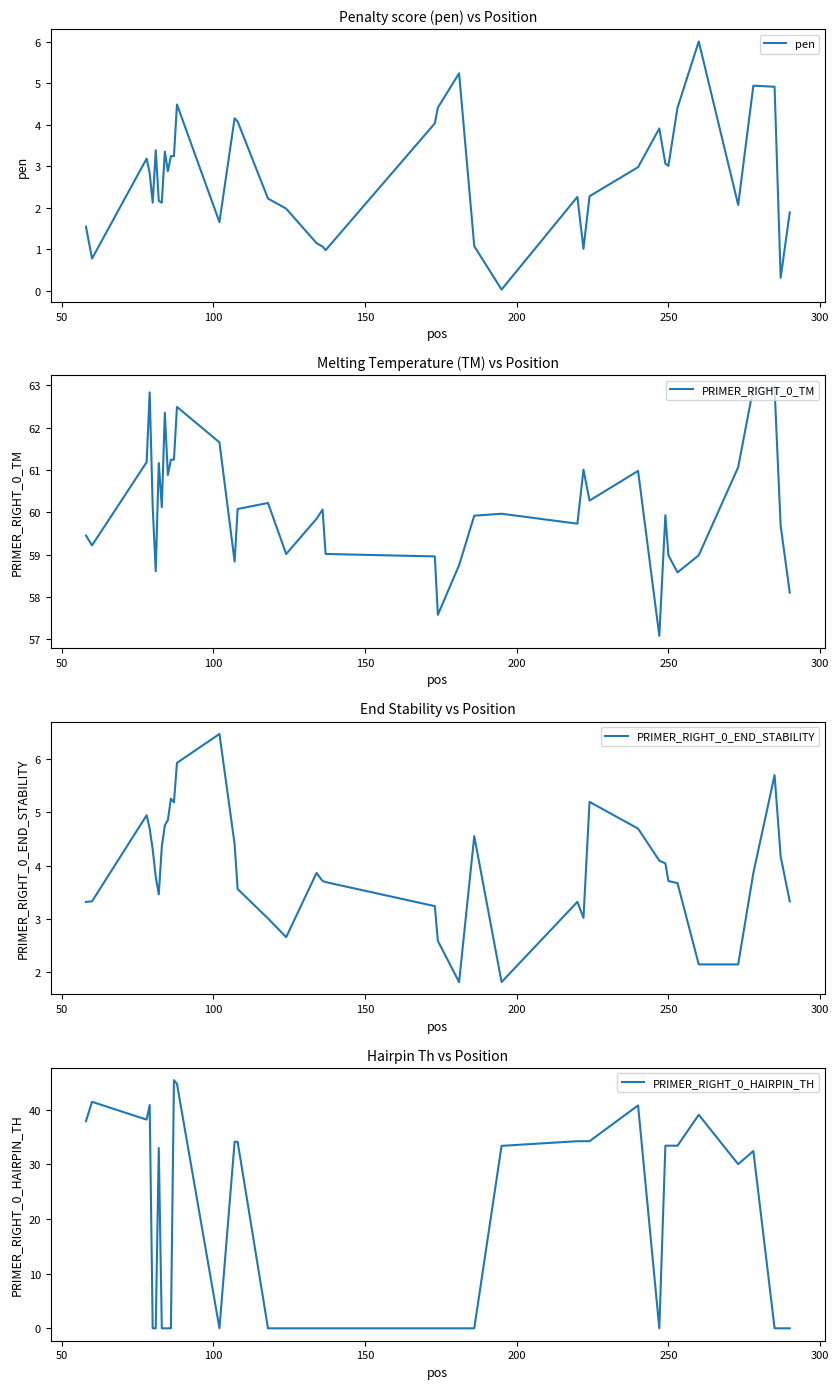

How many interior local valleys does the PRIMER_RIGHT_0_END_STABILITY series have?

6